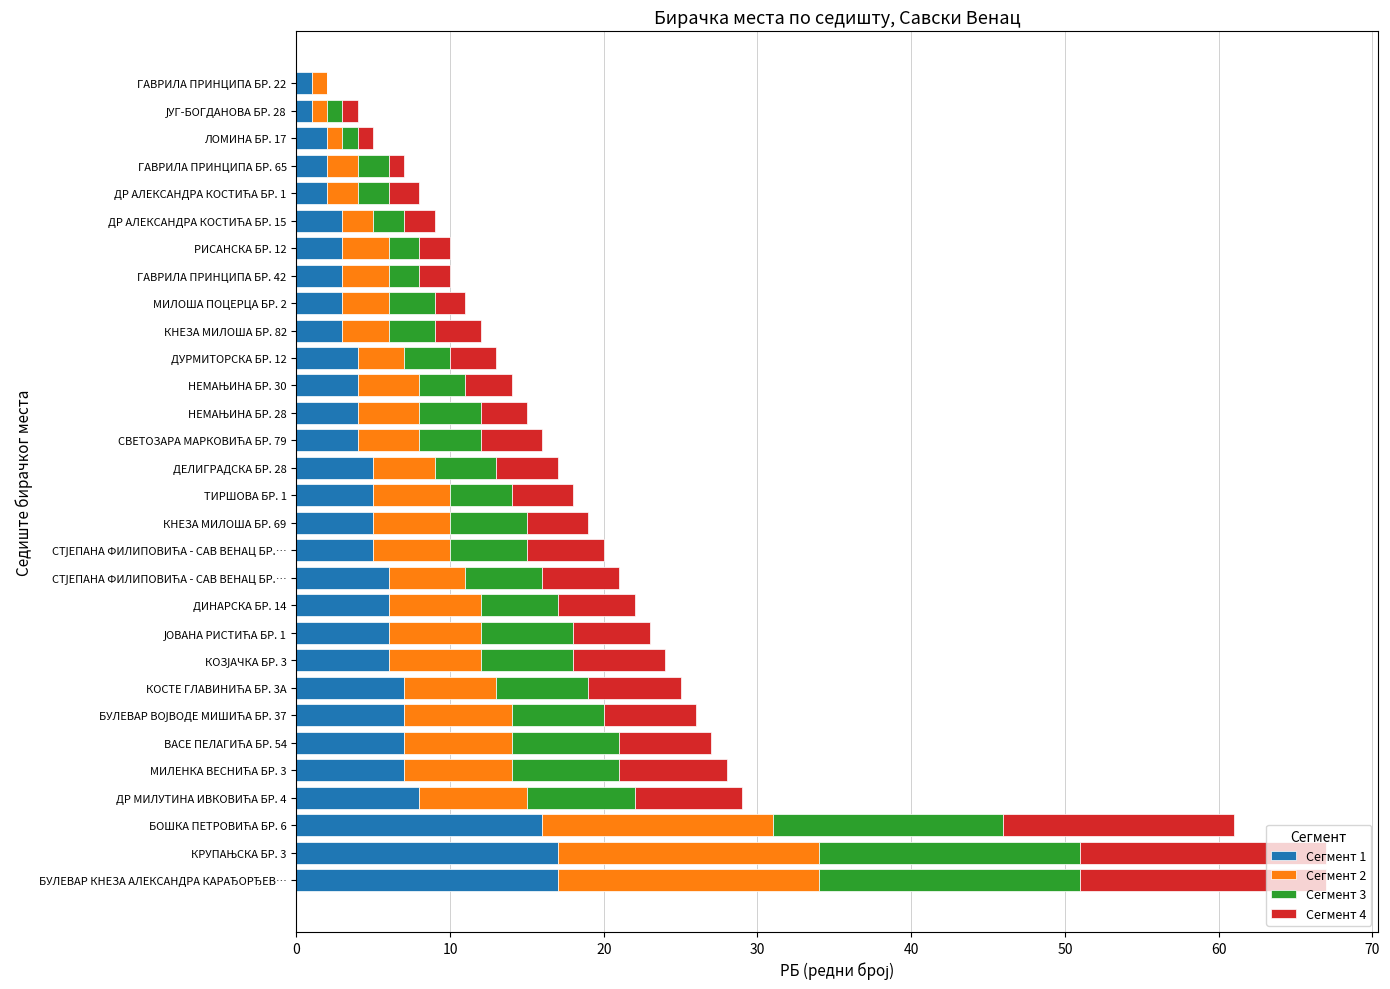

How many series are shown in this chart?

4